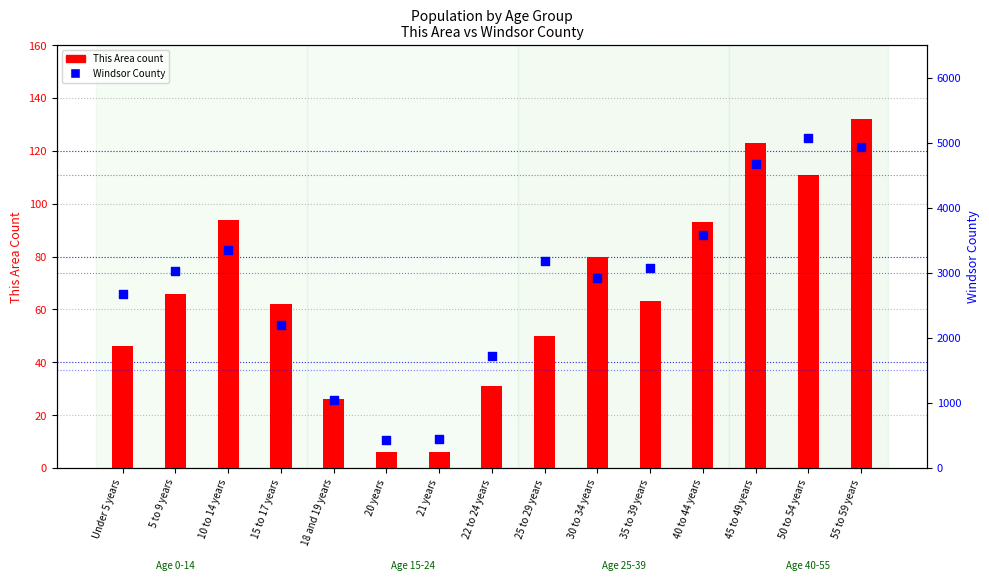

At how many categories does at least one series exceed 2882?

9